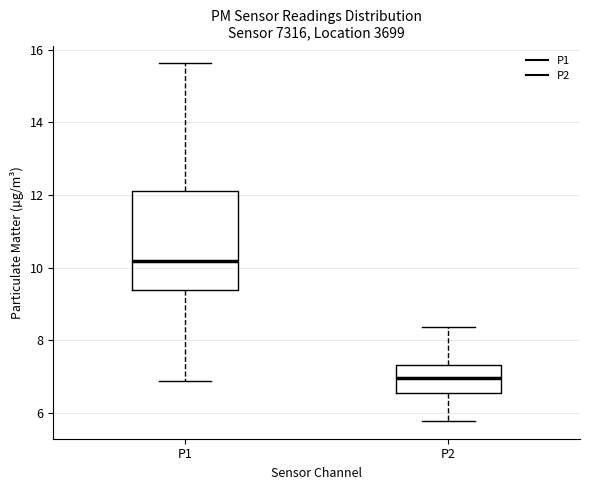

Which box has the lowest median line?

P2